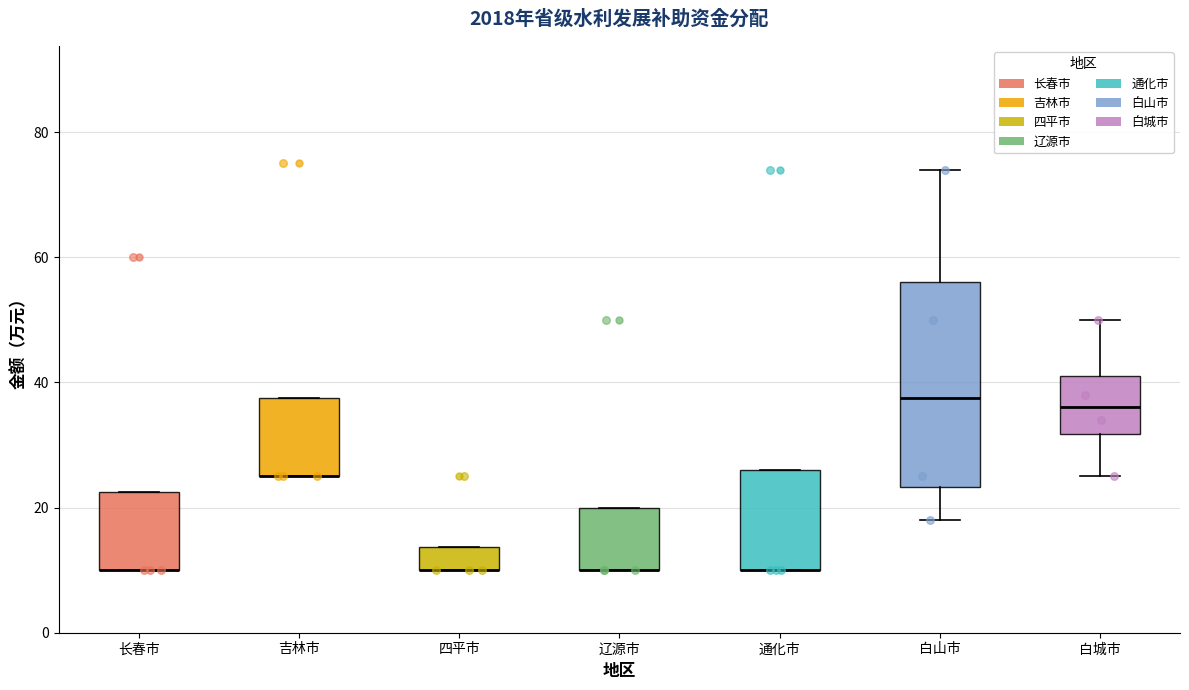

Where is the lower edge of the box for 辽源市 on the y-axis? The values are not printed on the chart, so give them approximately, as read against the axis.

10